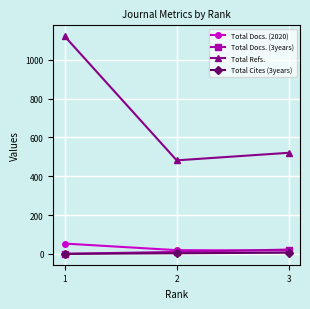

Which series has the widest spread of values?

Total Refs.